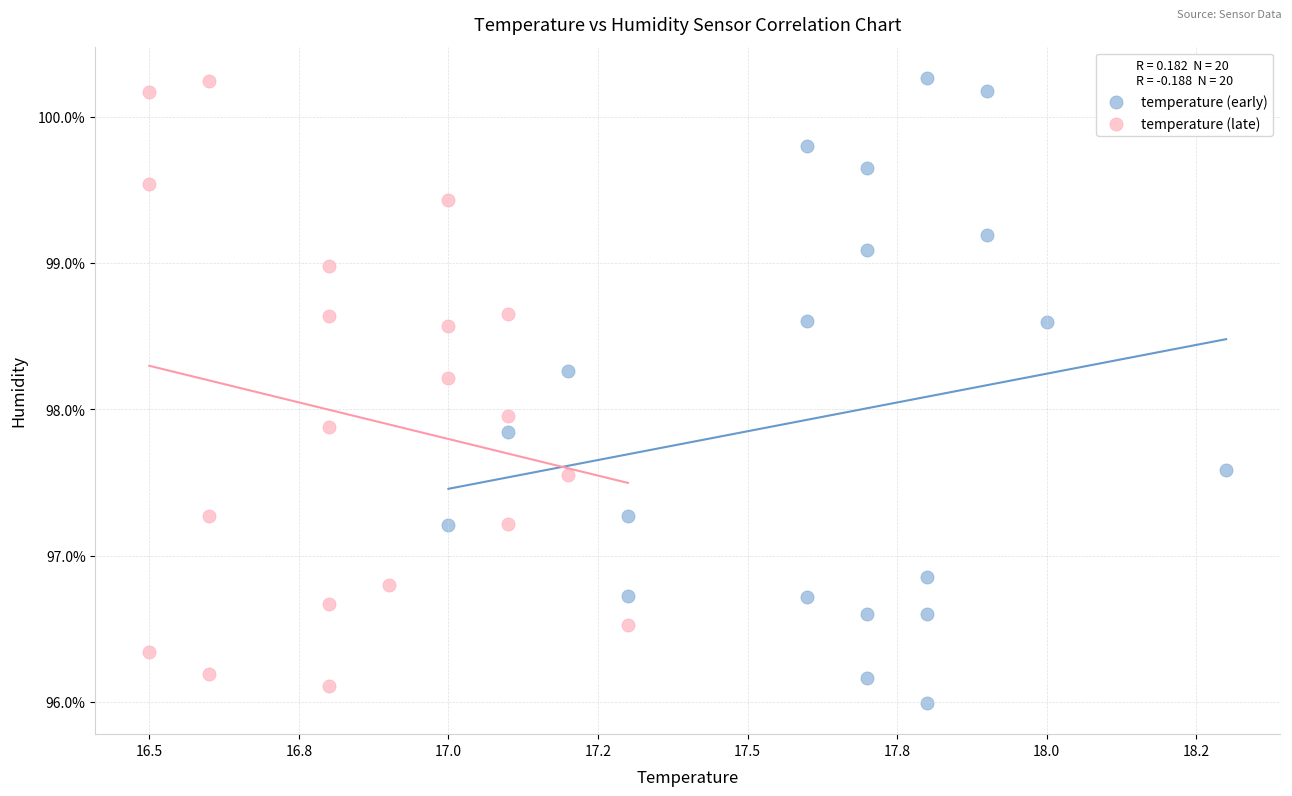

What are all the series names shown in the legend?

temperature (early), temperature (late)